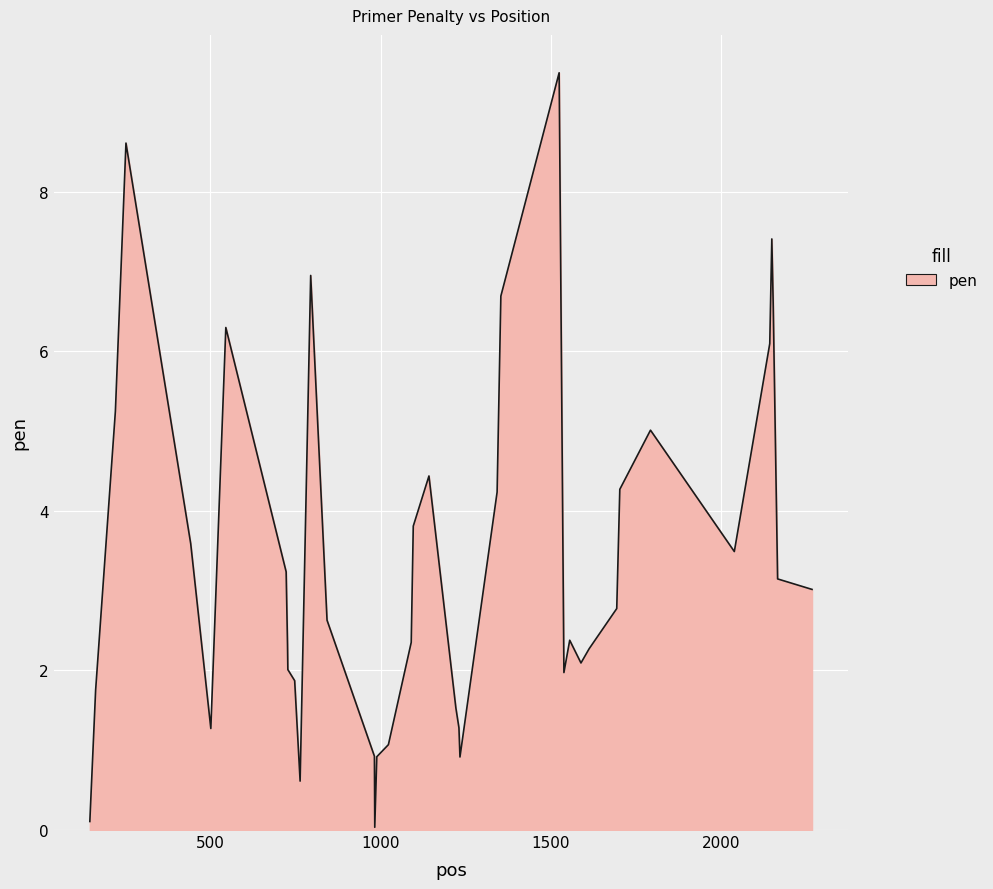

What is the sum of all values?

134.7